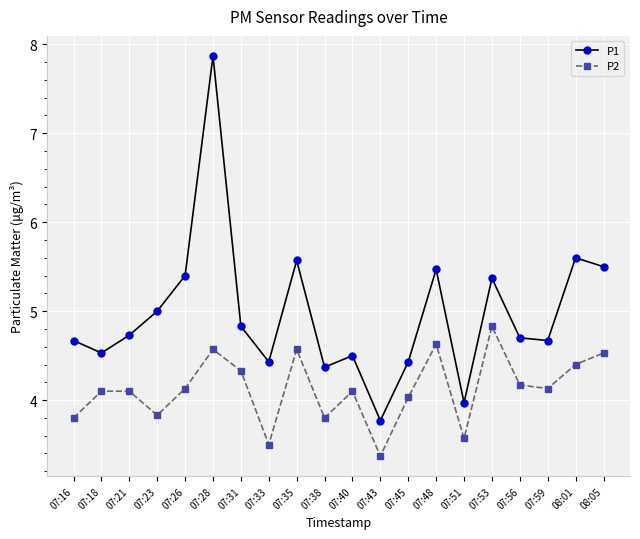

The P1 series shows 6.9 at 07:40. True or false?

False